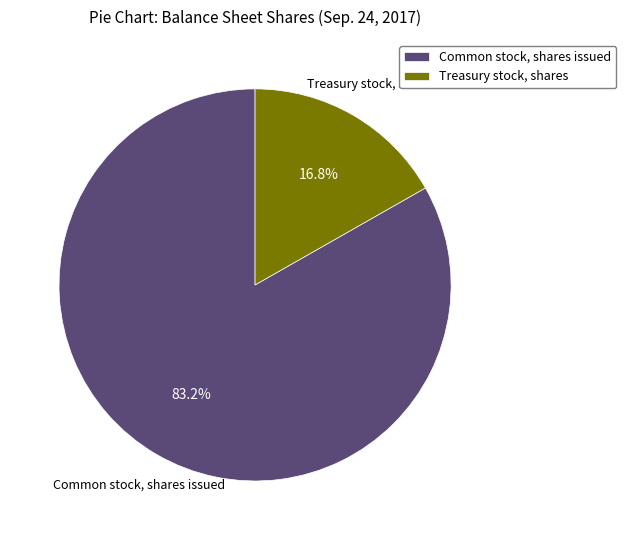

Rank the categories by value from lowest to highest.

Treasury stock, shares, Common stock, shares issued